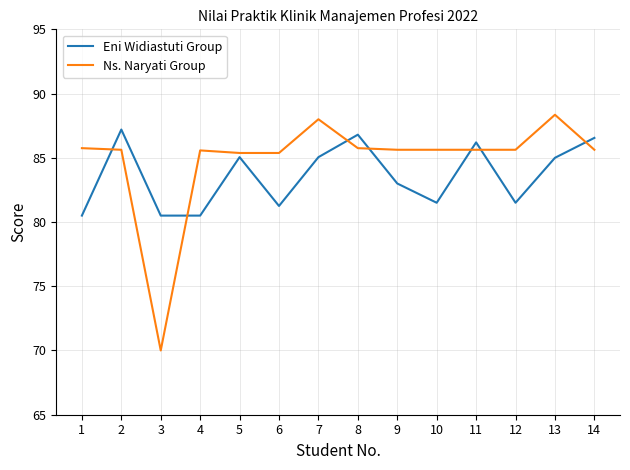

What is the difference between the highest and lowest values at 9?

2.6